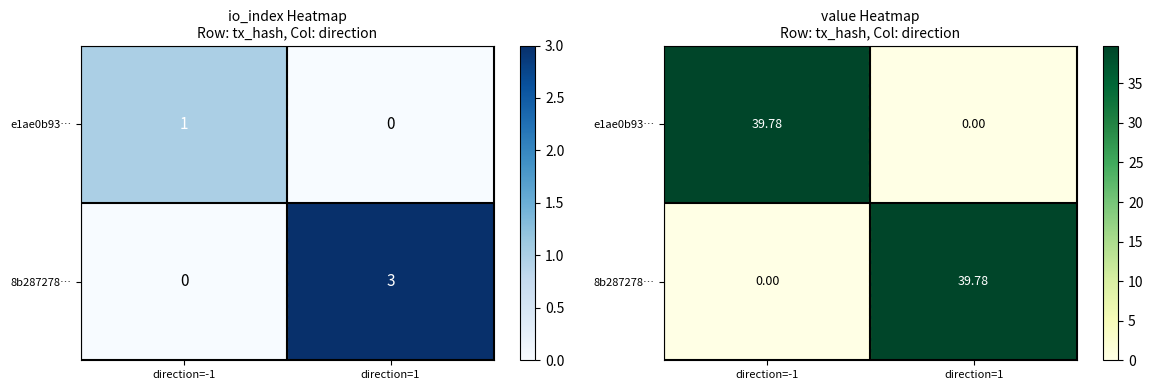

Rank the series at direction=1 from highest to lowest value.

8b287278…, e1ae0b93…